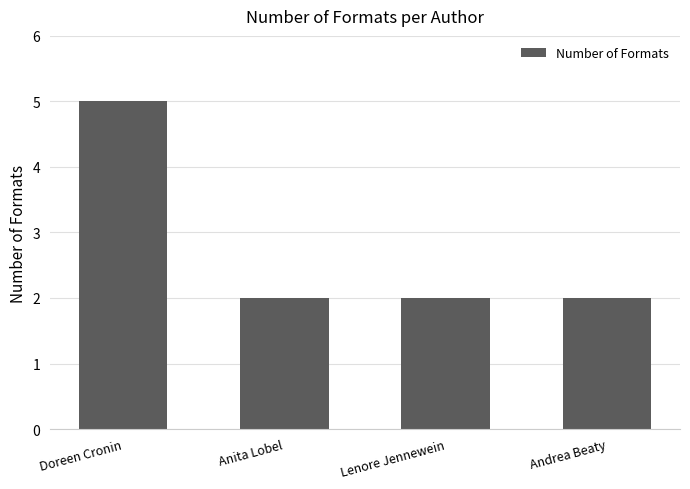

Reading left to right, extract all data points from this chart.

5	2	2	2